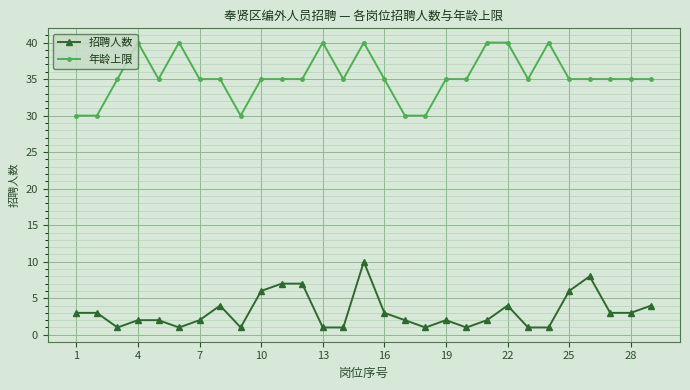

Which series has the largest range (max minus min)?

年龄上限